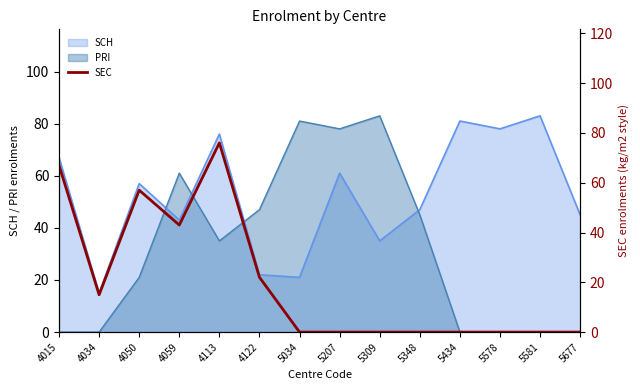

What is the minimum value for SCH?

15